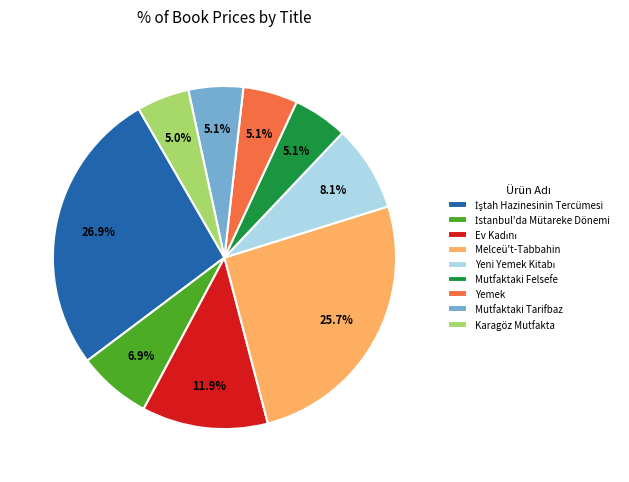

What percentage is NOT represented by Mutfaktaki Tarifbaz?

94.9%